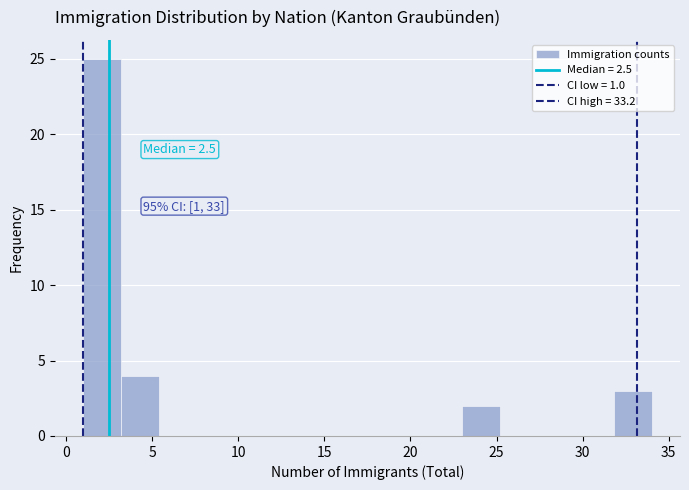

Over which range of the x-axis is the bar tallest?

1.0 to 3.2